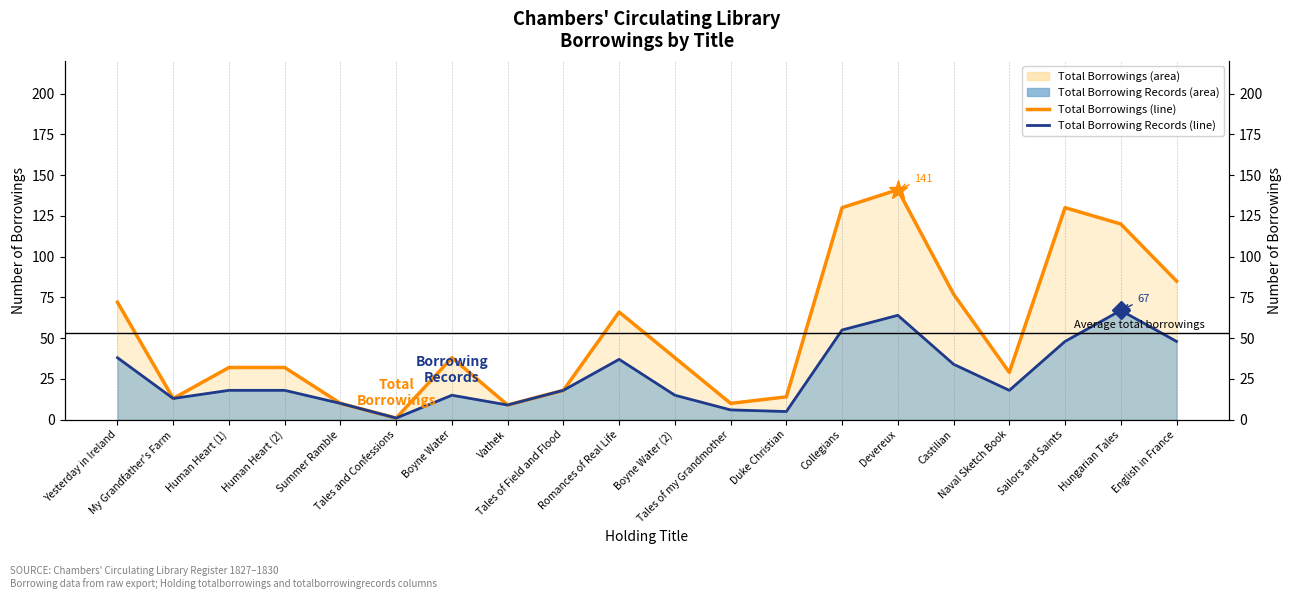

At which category does Total Borrowings (line) reach its first local peak?

Boyne Water